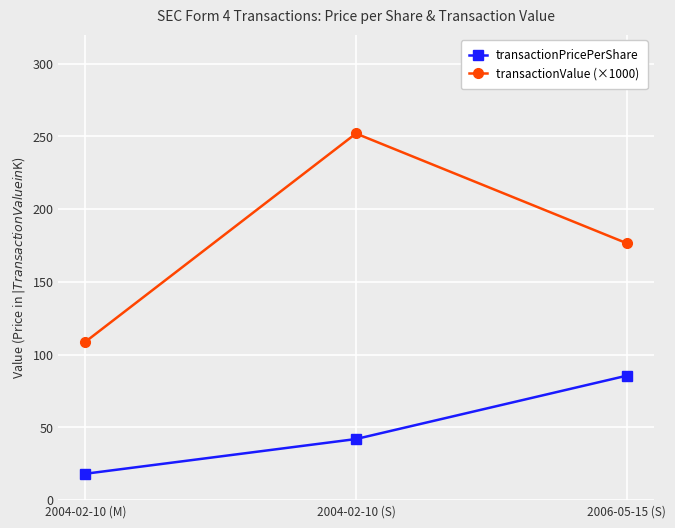

At how many categories does at least one series exceed 143?

2